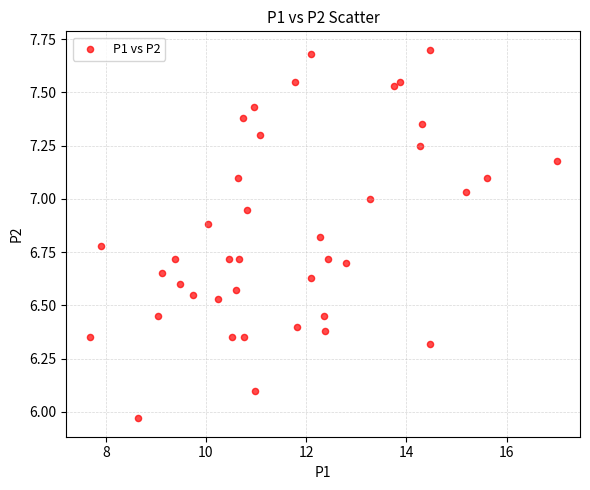

What is the range of X values (max minus min)?

9.3